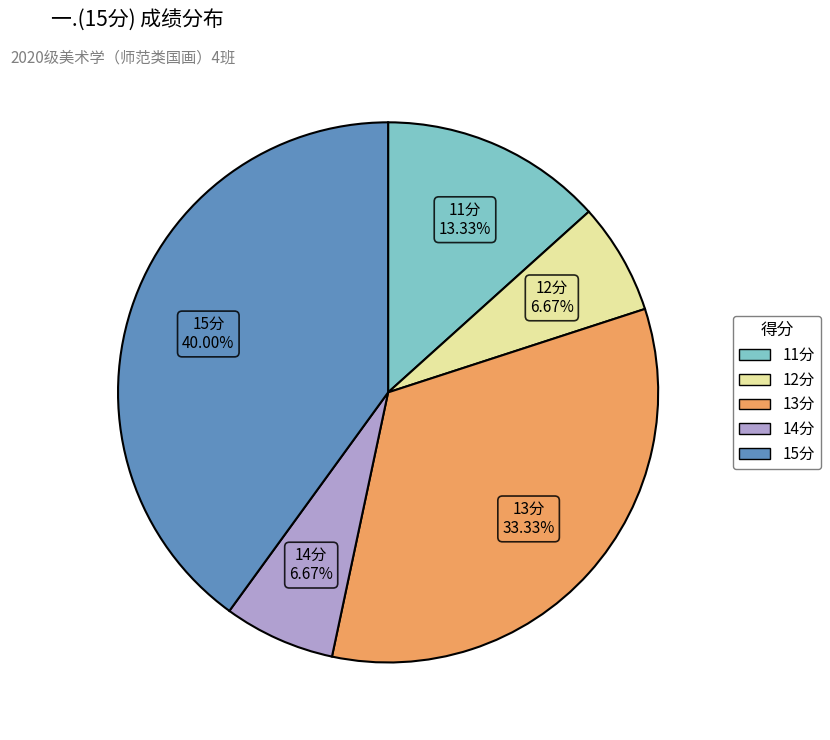

Is there any slice that represents more than half of the pie?

No